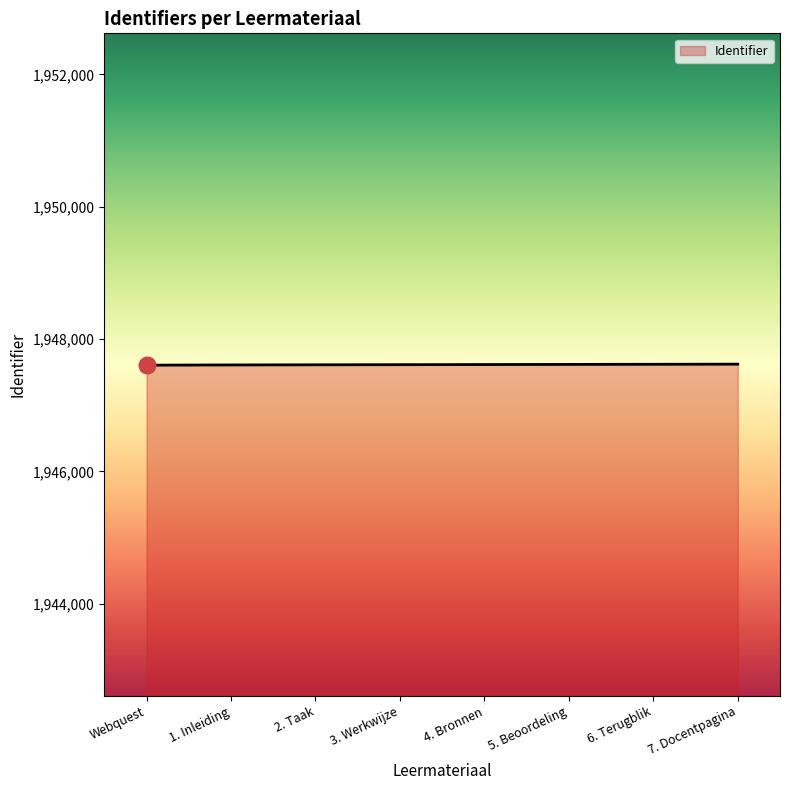

What is the sum of all values?

15580903